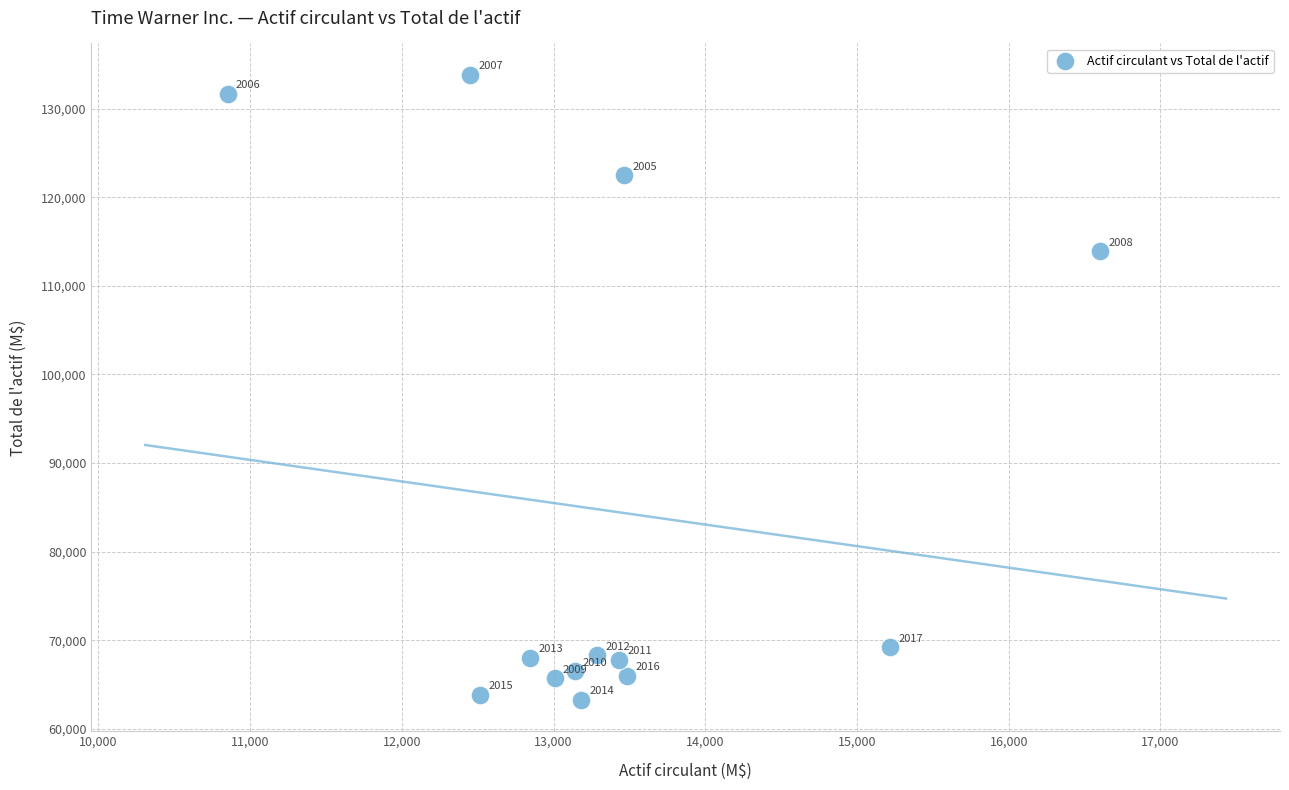

What Y value in the scatter plot is closest to 98544?

113896